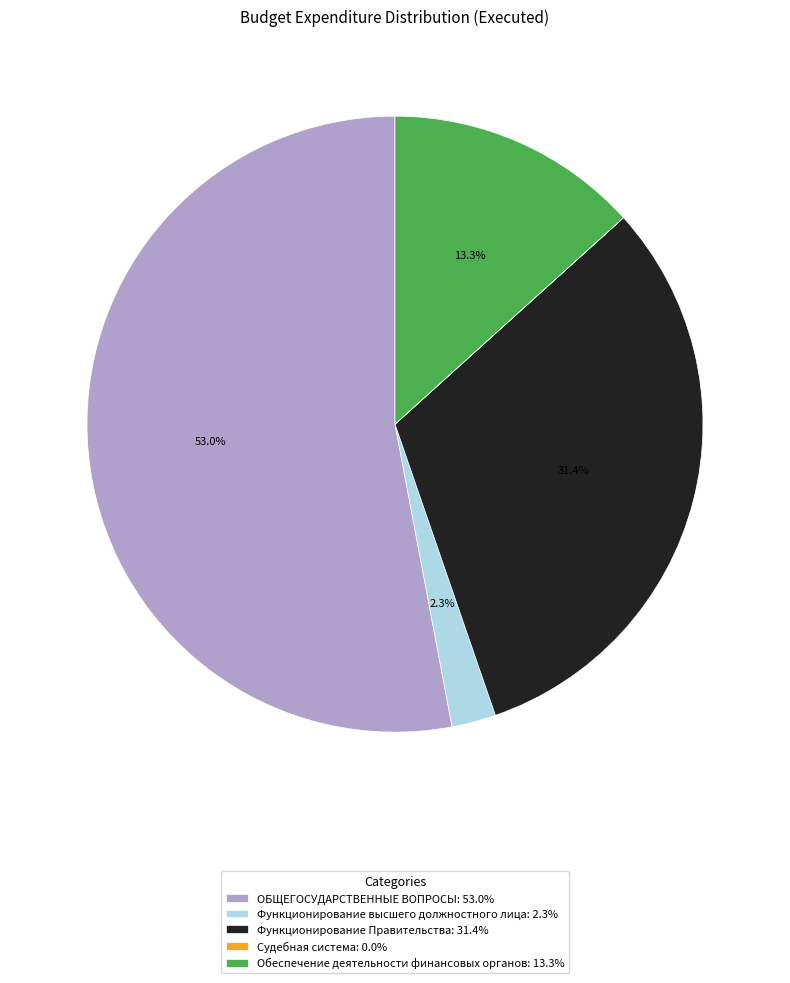

Do Функционирование Правительства: 31.4% and Обеспечение деятельности финансовых органов: 13.3% together represent more than half of the pie?

No